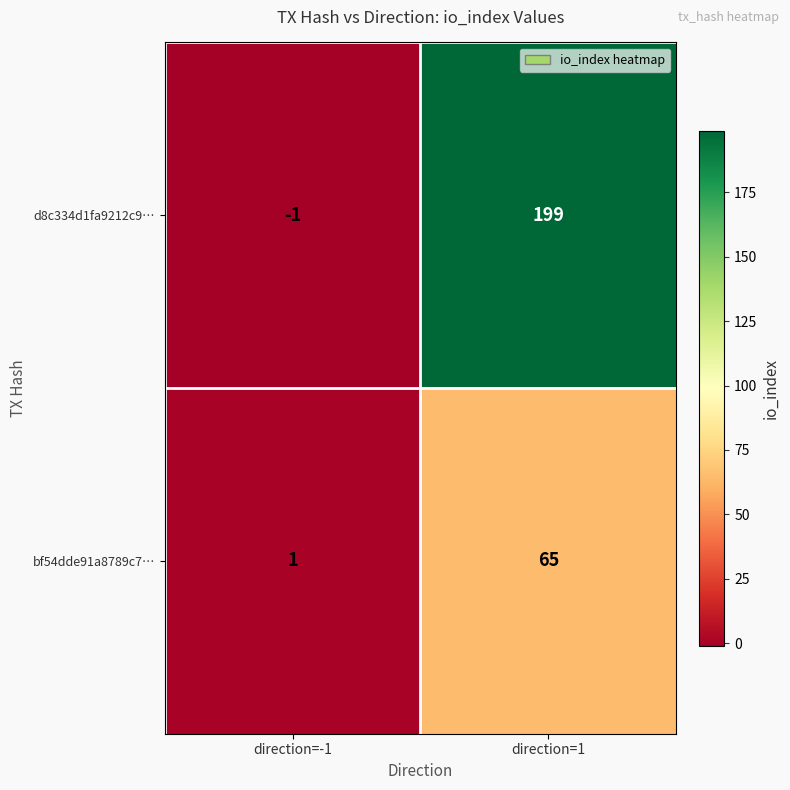

Between direction=-1 and direction=1, which series saw the biggest shift?

d8c334d1fa9212c9…